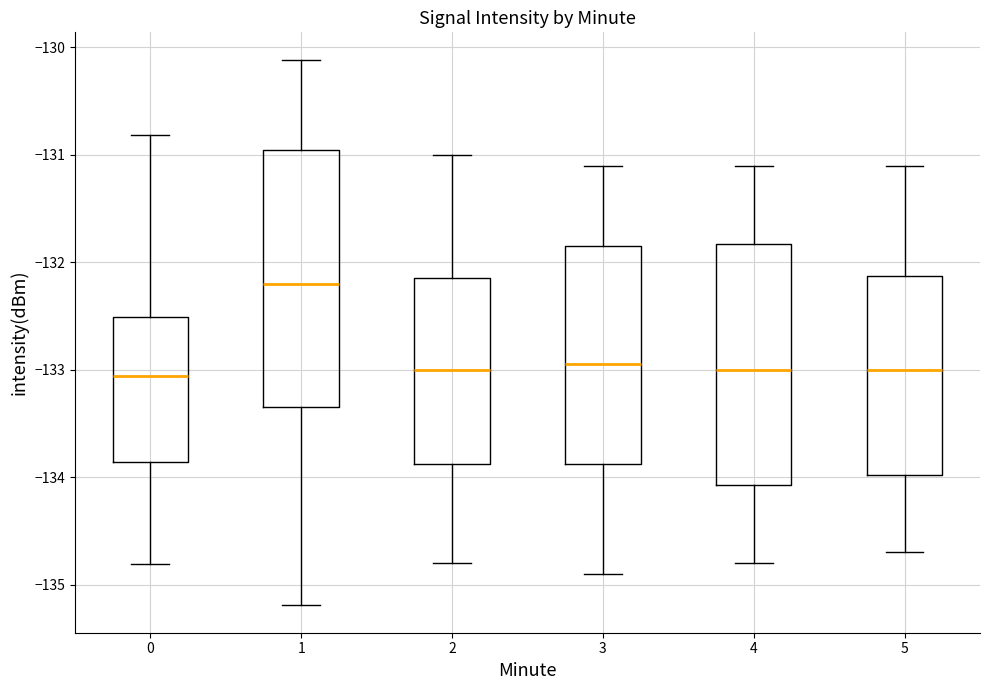

Where is the upper edge of the box at x = 4 on the y-axis? The values are not printed on the chart, so give them approximately, as read against the axis.

-131.8